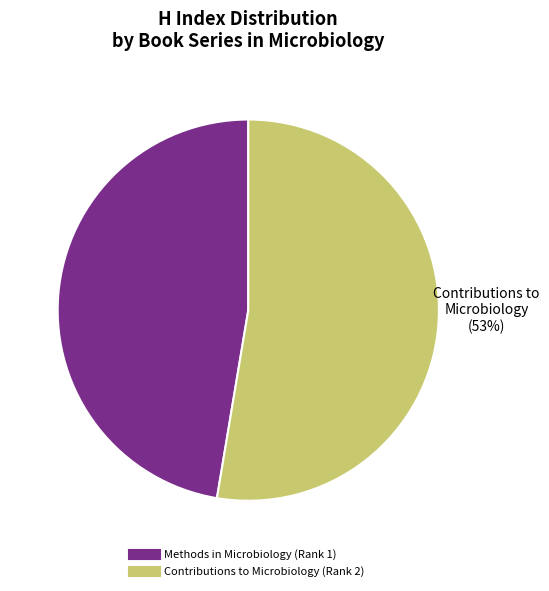

To the nearest percent, what portion does Contributions to Microbiology (Rank 2) represent?

53%